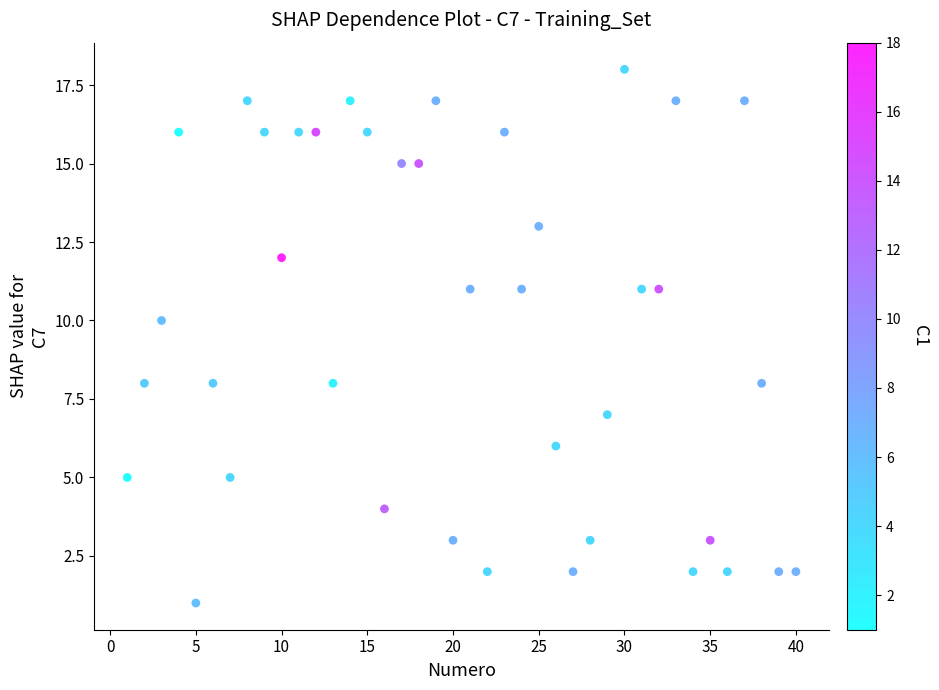

What is the range of Y values (max minus min)?

17